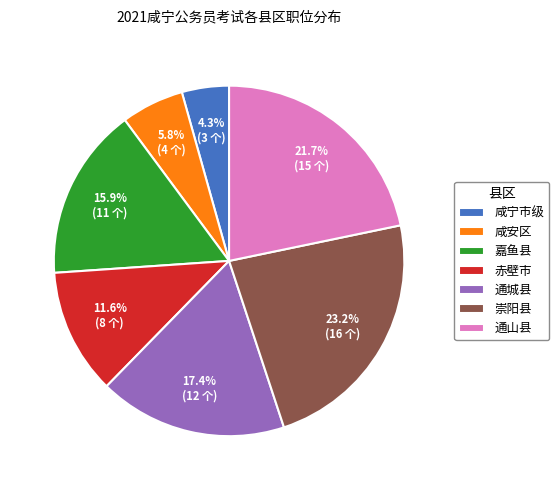

Rank the categories by value from highest to lowest.

崇阳县, 通山县, 通城县, 嘉鱼县, 赤壁市, 咸安区, 咸宁市级